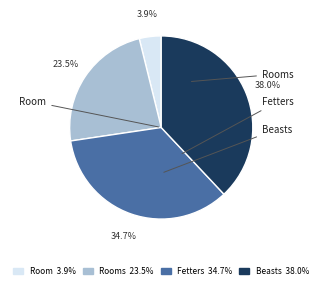

Is there a majority slice in this chart?

No